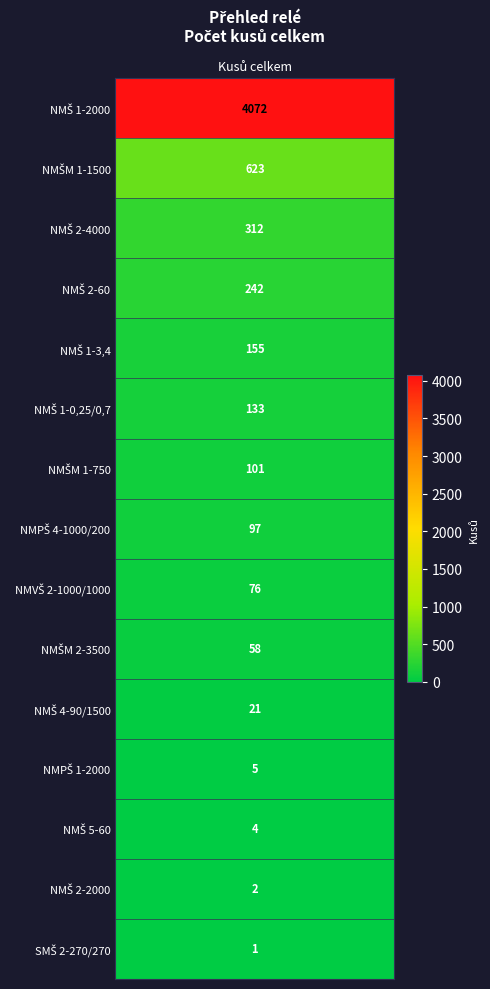

Is it true that NMŠ 1-3,4 equals 107 at 13?

False